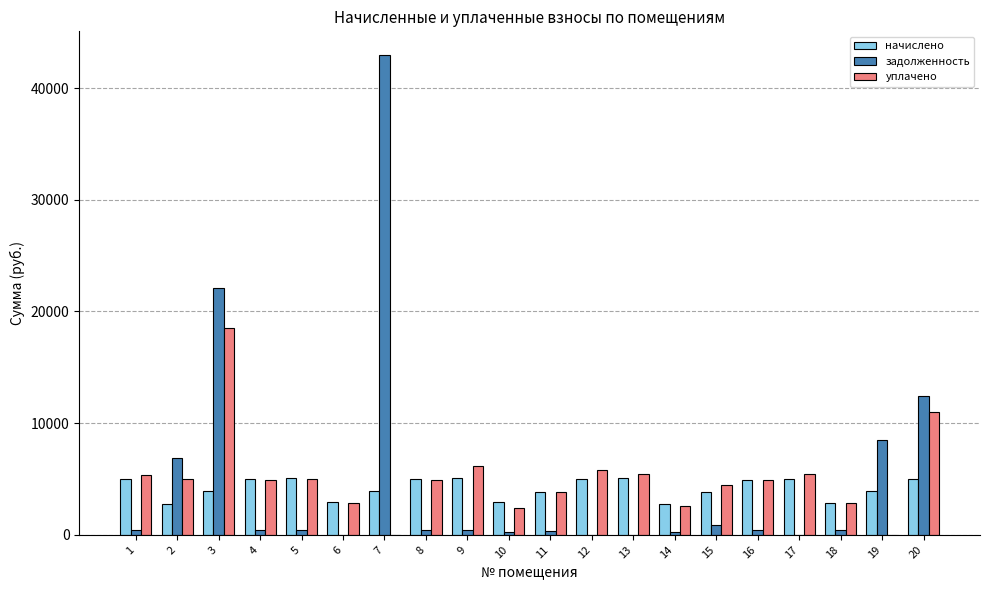

Are the bars horizontal?

No